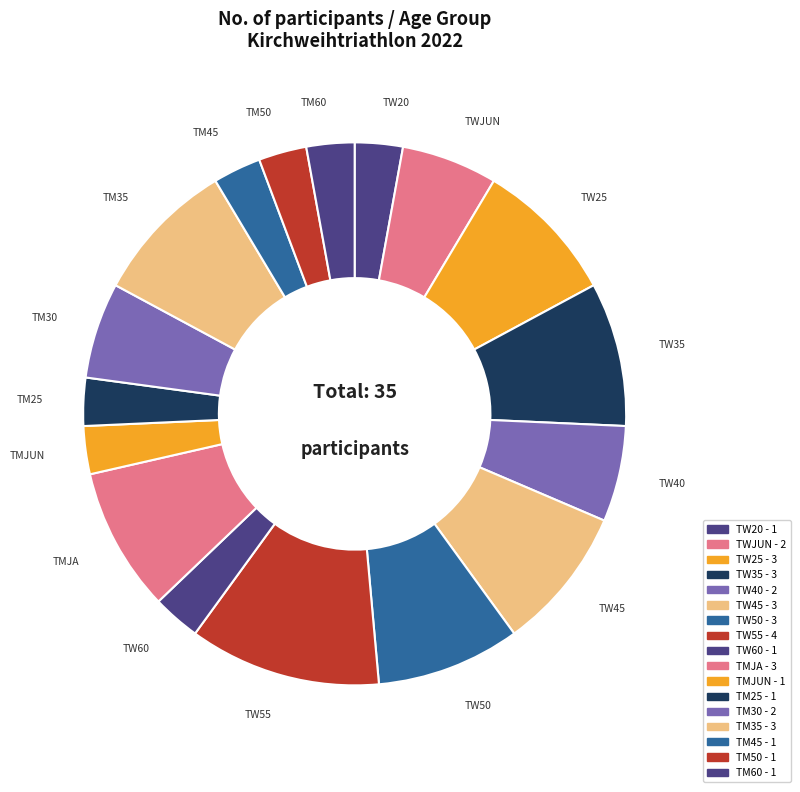

How many segments does this pie chart have?

17